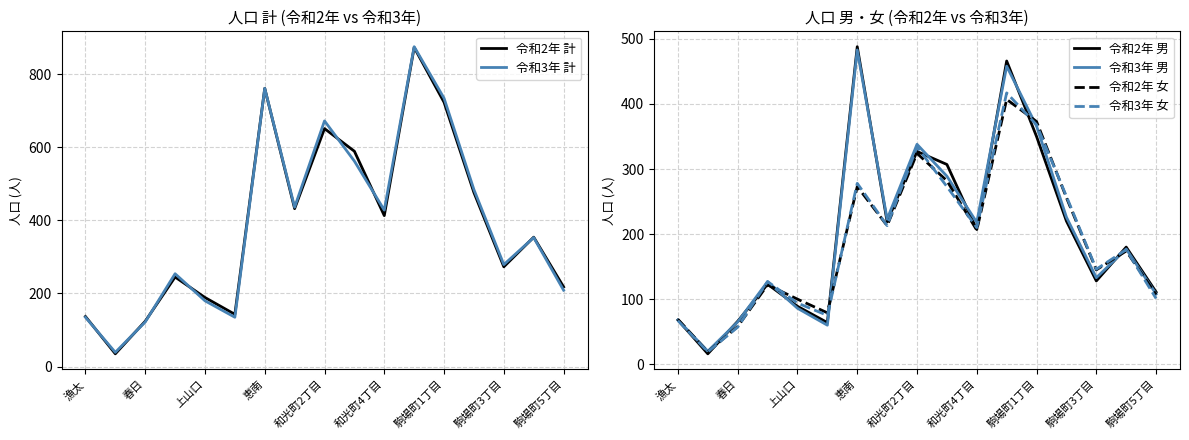

In 令和3年 計, how many points are higher than both neighbors (excluding endpoints)?

5